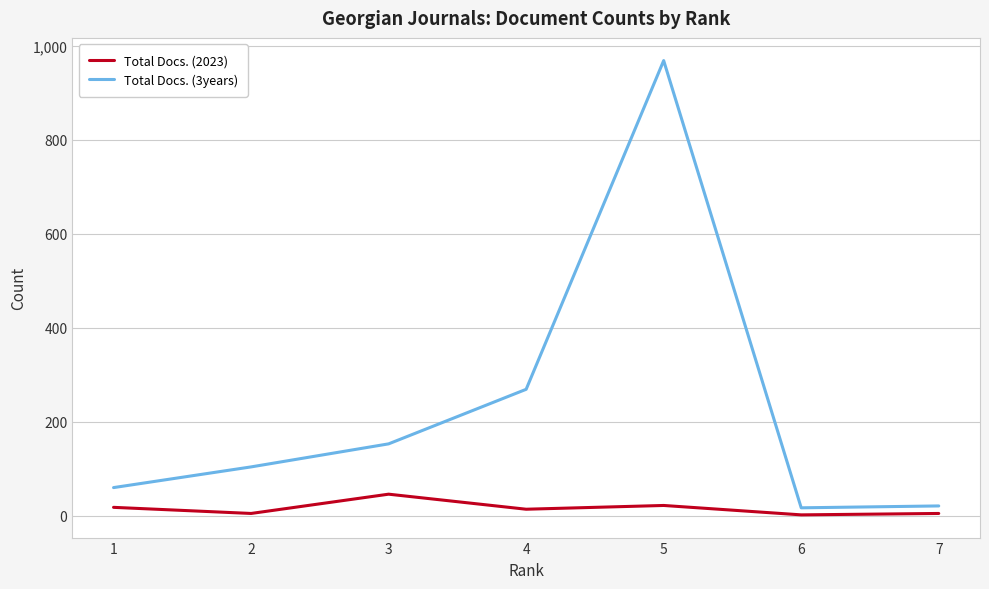

At which category is the sum across all series the highest?

5